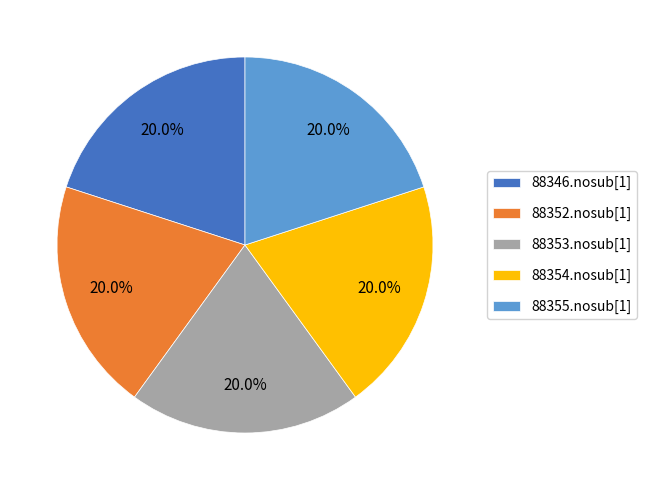

What is the ratio of the value at 88346.nosub[1] to the value at 88354.nosub[1]?

1.0